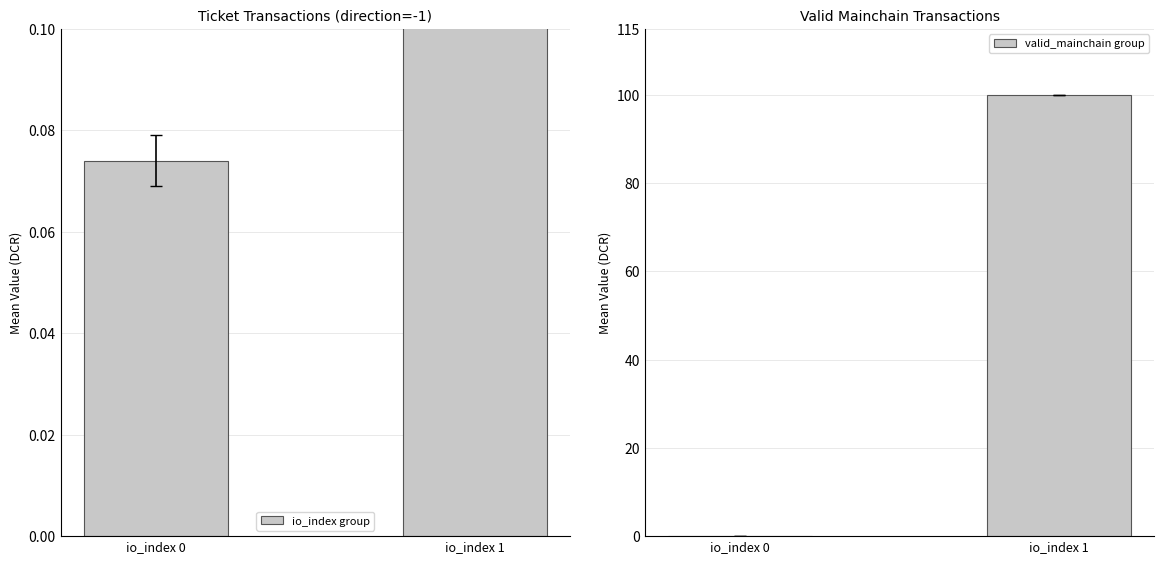

What is the value of the io_index group bar at the 1st from the left?

0.1